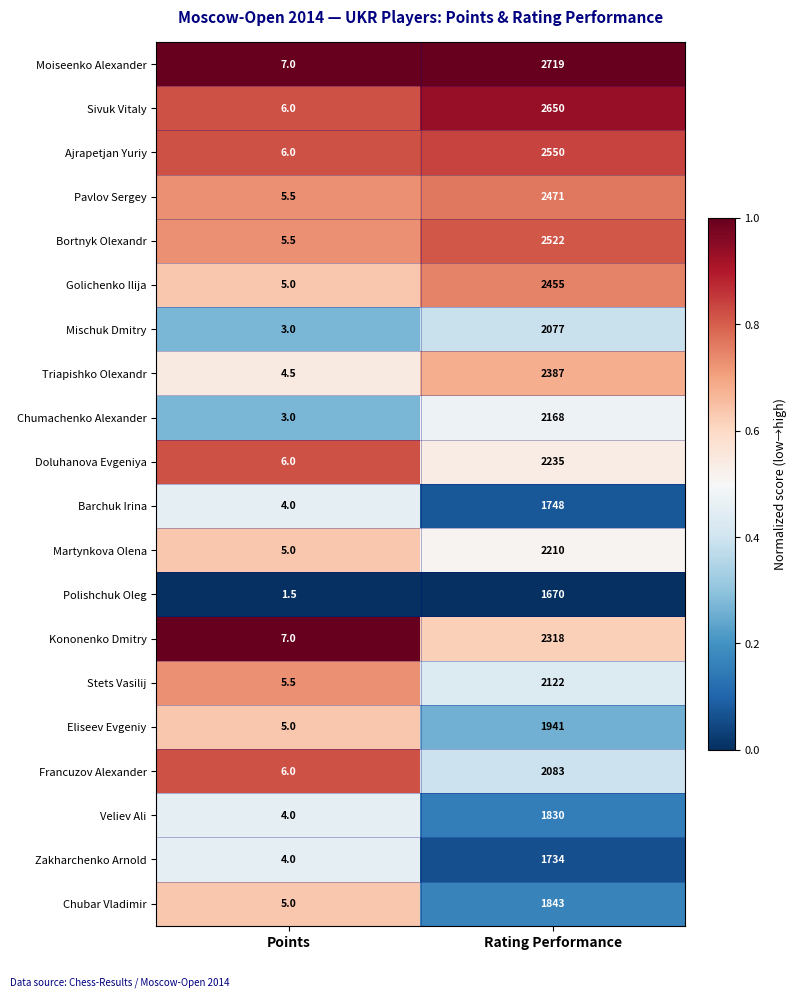

Which series changed the most between Points and Rating Performance?

Moiseenko Alexander